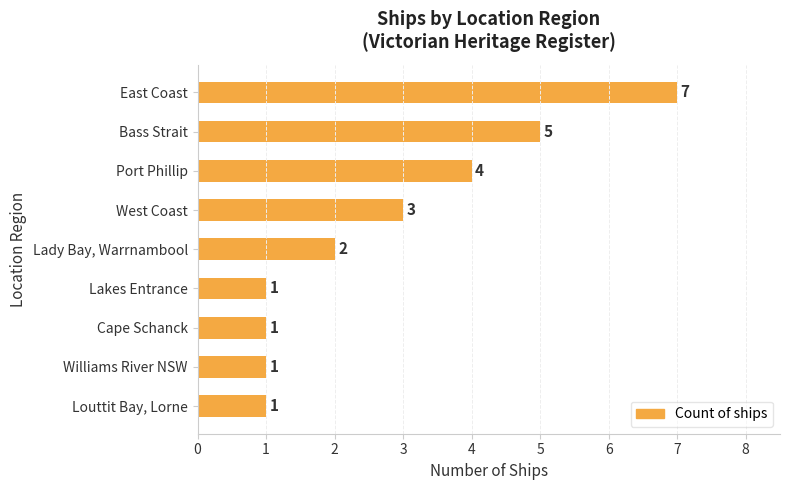

What is the difference between the maximum and minimum values?

6